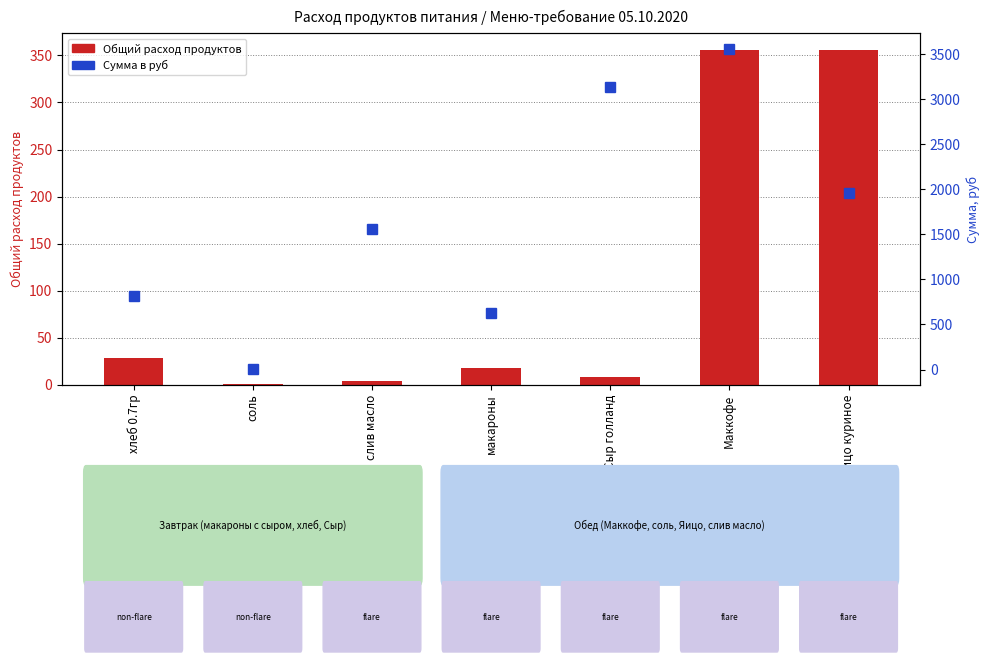

At how many categories does at least one series exceed 733?

5